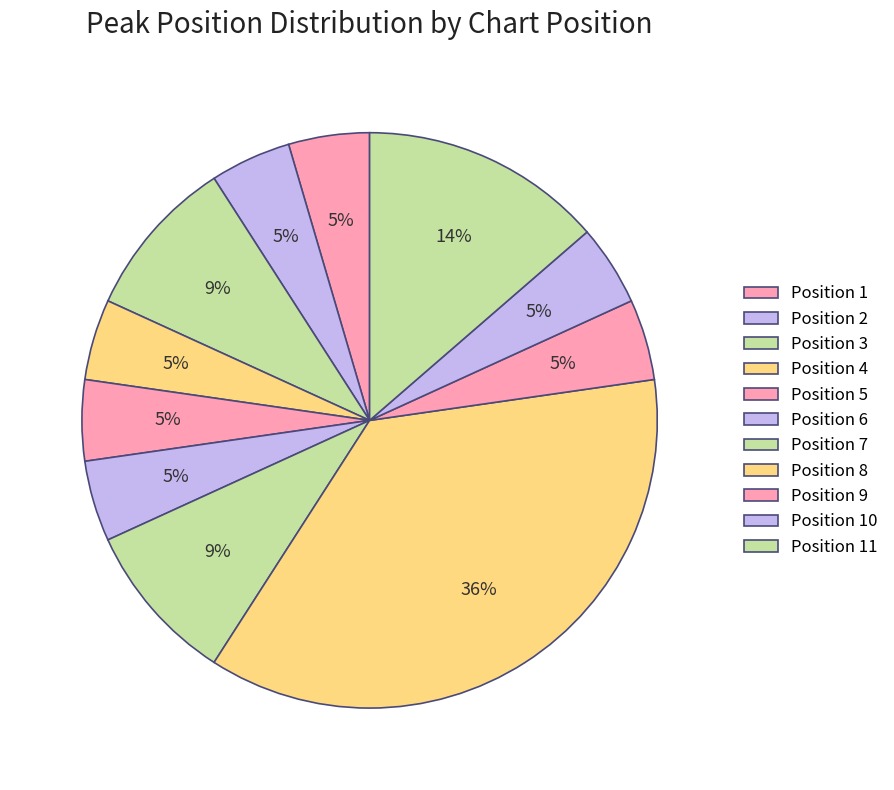

Count the number of slices in the pie.

11